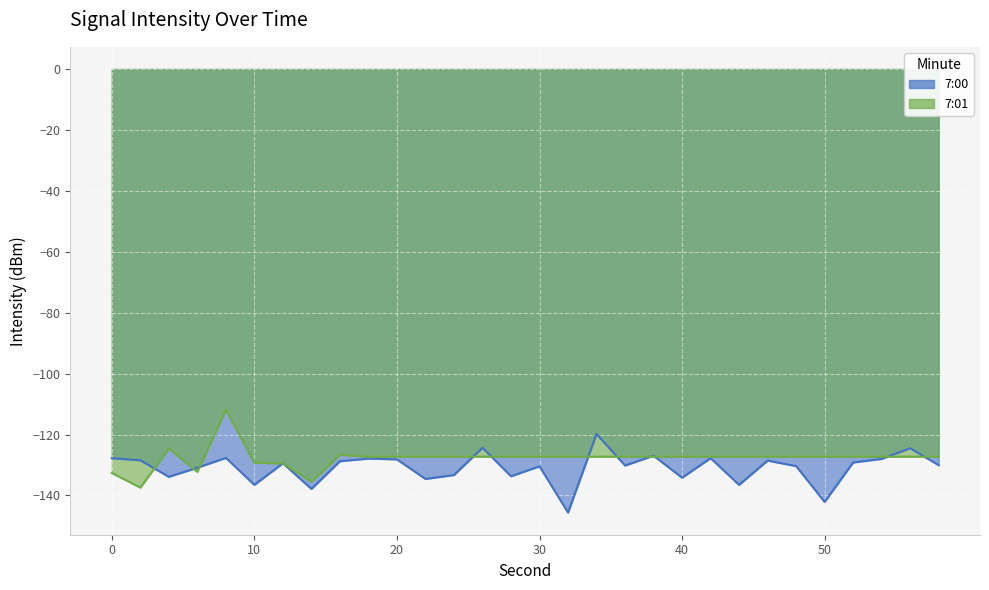

Reading left to right, list all the values displayed in this chart.

7:00: 0=-127.8	2=-128.5	4=-133.9	6=-130.9	8=-127.7	10=-136.5	12=-129.4	14=-137.9	16=-128.8	18=-127.9	20=-128.2	22=-134.6	24=-133.3	26=-124.3	28=-133.7	30=-130.4	32=-145.6	34=-119.8	36=-130.2	38=-127.0	40=-134.2	42=-127.8	44=-136.5	46=-128.6	48=-130.4	50=-142.1	52=-129.2	54=-128.0	56=-124.5	58=-130.1
7:01: 0=-132.6	2=-137.4	4=-124.6	6=-132.3	8=-111.9	10=-129.2	12=-129.5	14=-135.5	16=-126.6	18=-127.3	20=-127.3	22=-127.3	24=-127.3	26=-127.3	28=-127.3	30=-127.3	32=-127.3	34=-127.3	36=-127.3	38=-127.3	40=-127.3	42=-127.3	44=-127.3	46=-127.3	48=-127.3	50=-127.3	52=-127.3	54=-127.3	56=-127.3	58=-127.3